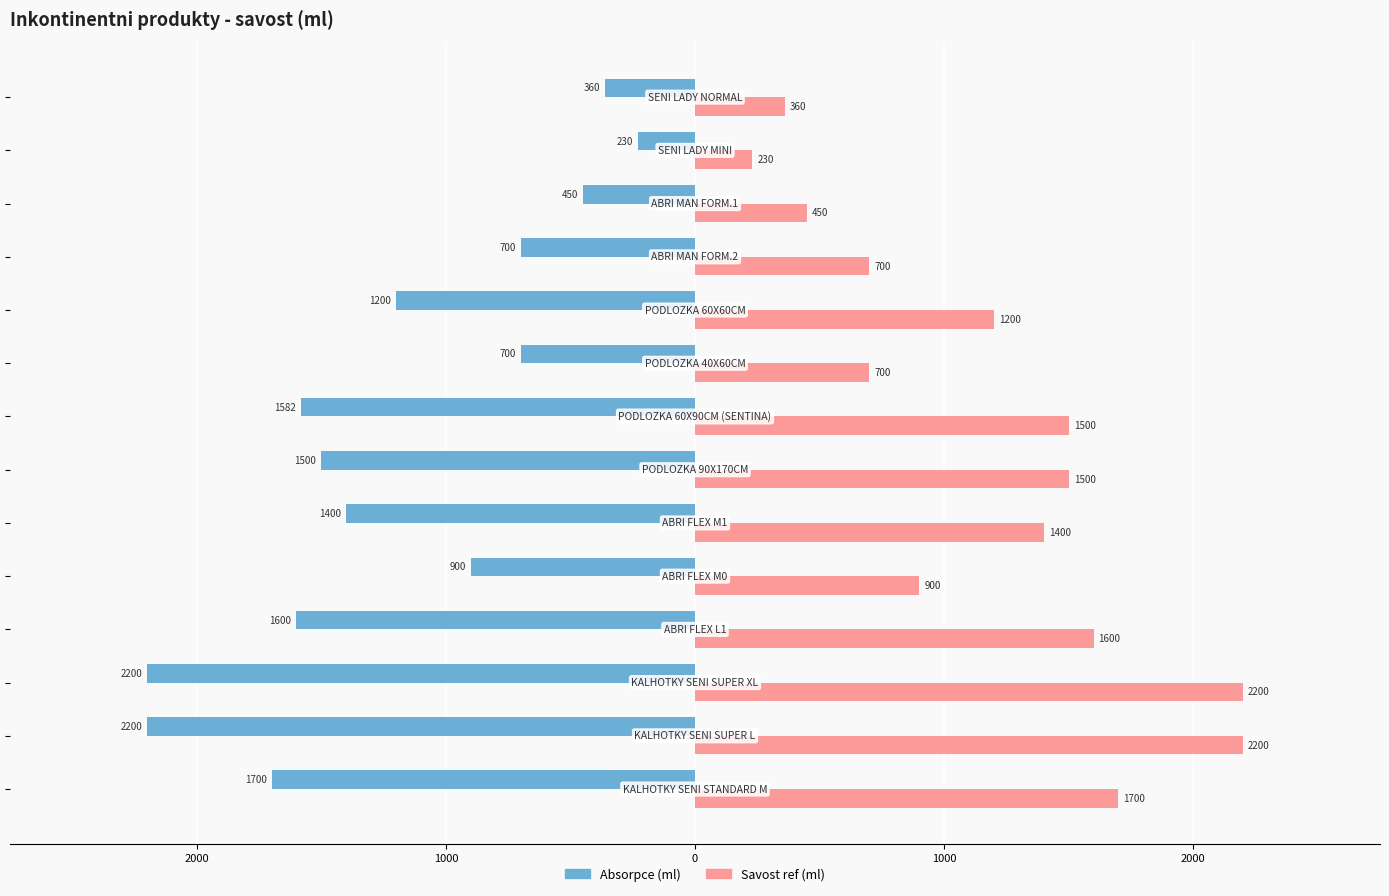

What are all the series names shown in the legend?

Absorpce (ml), Savost ref (ml)